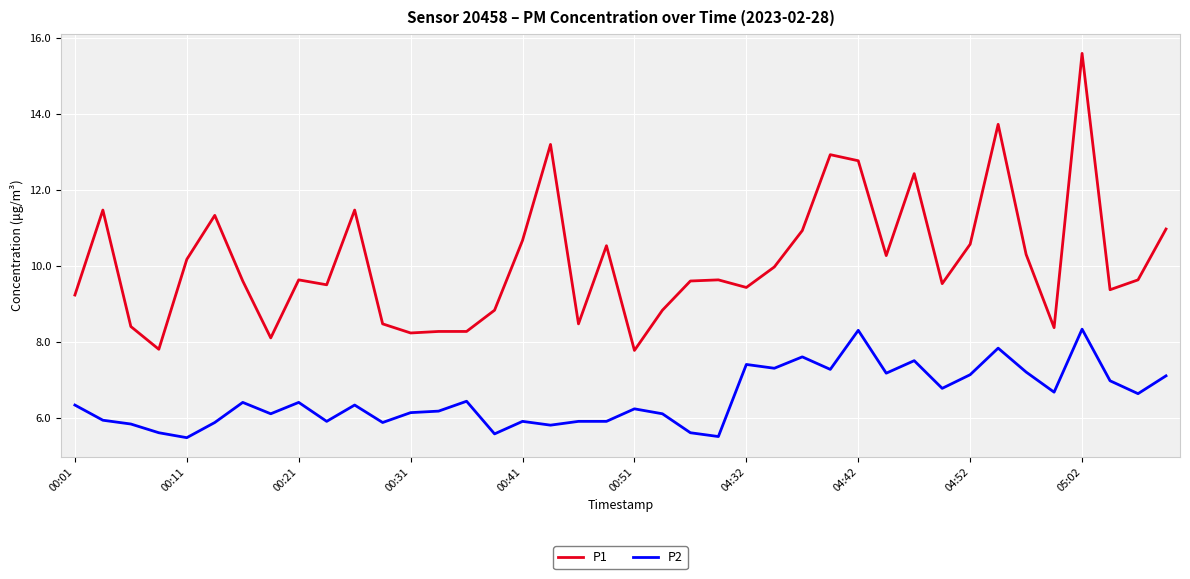

True or false: P2 and P1 intersect in this chart.

False